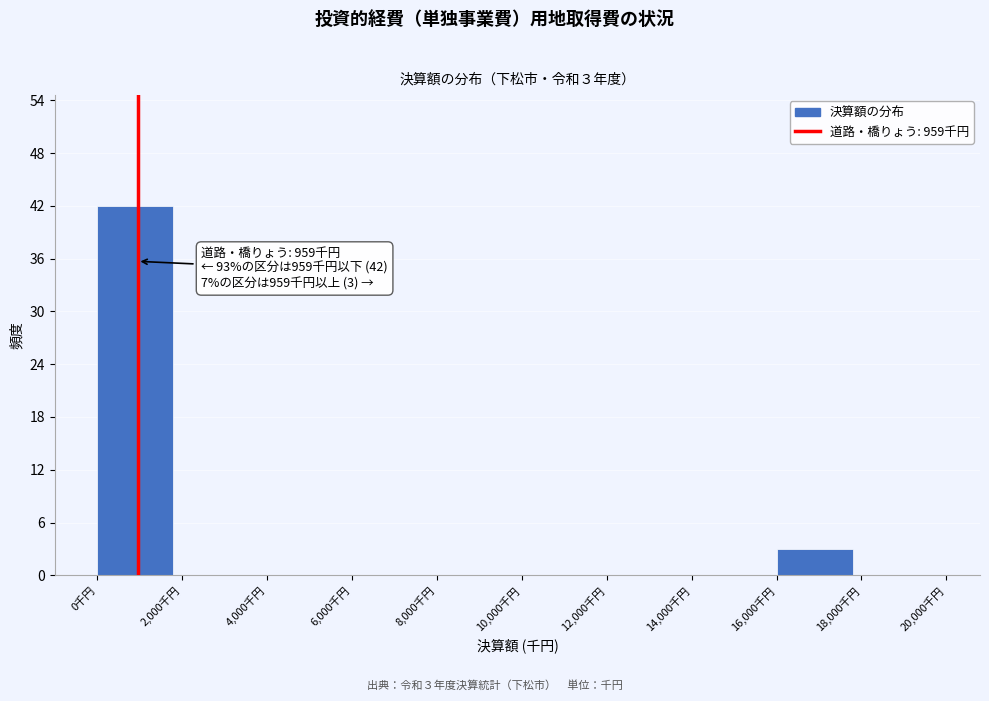

Which range on the x-axis has the tallest bar?

0 to 2000